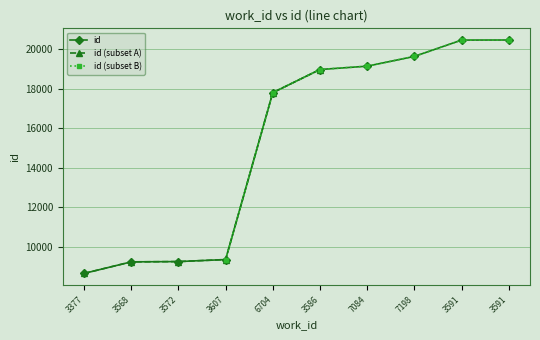

What value does the data have at 3607?

9356